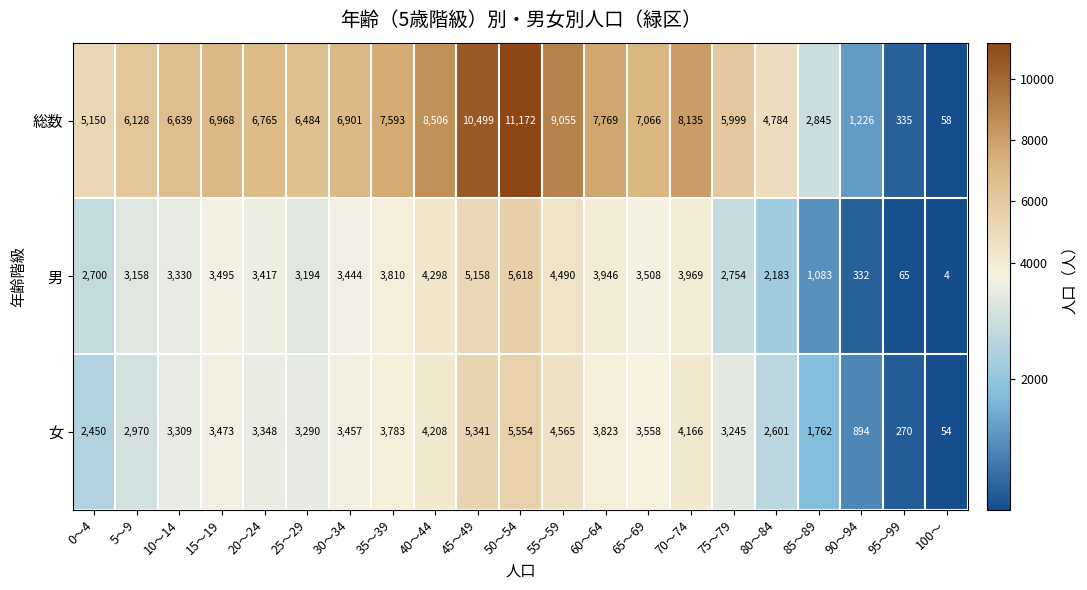

What is the spread (max minus min) of values at 40～44?

4298